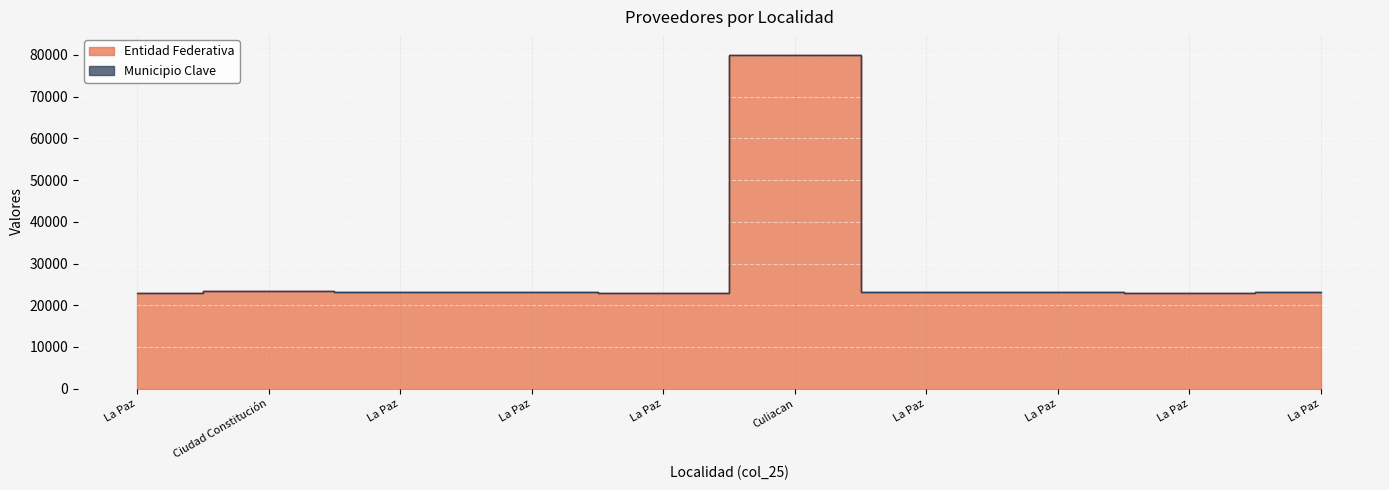

What is the greatest value displayed?

80020